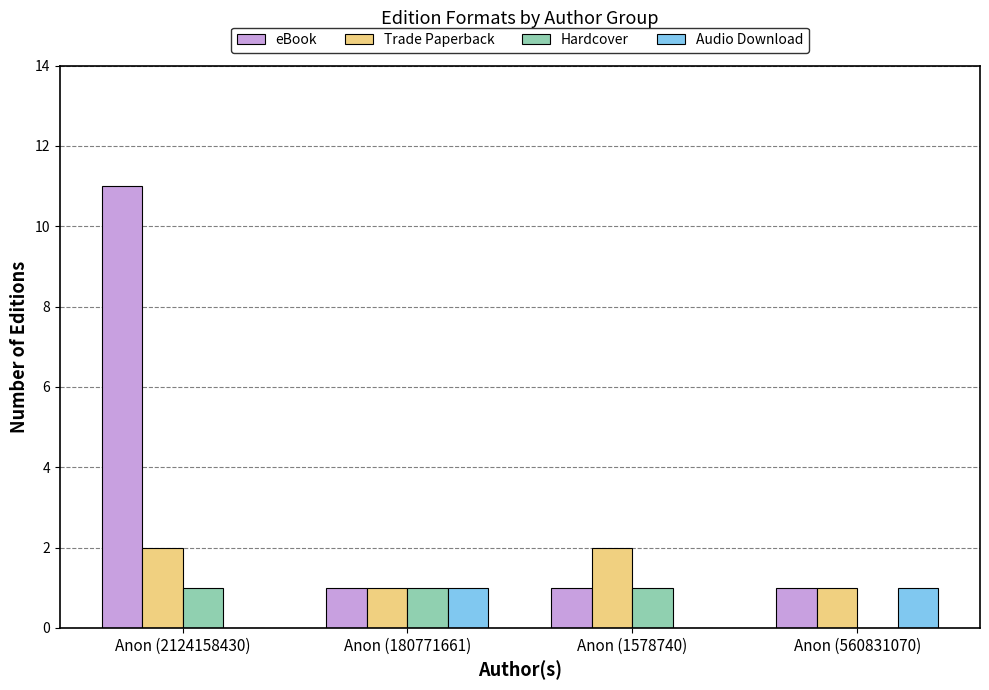

What is the sum of all Hardcover values?

3